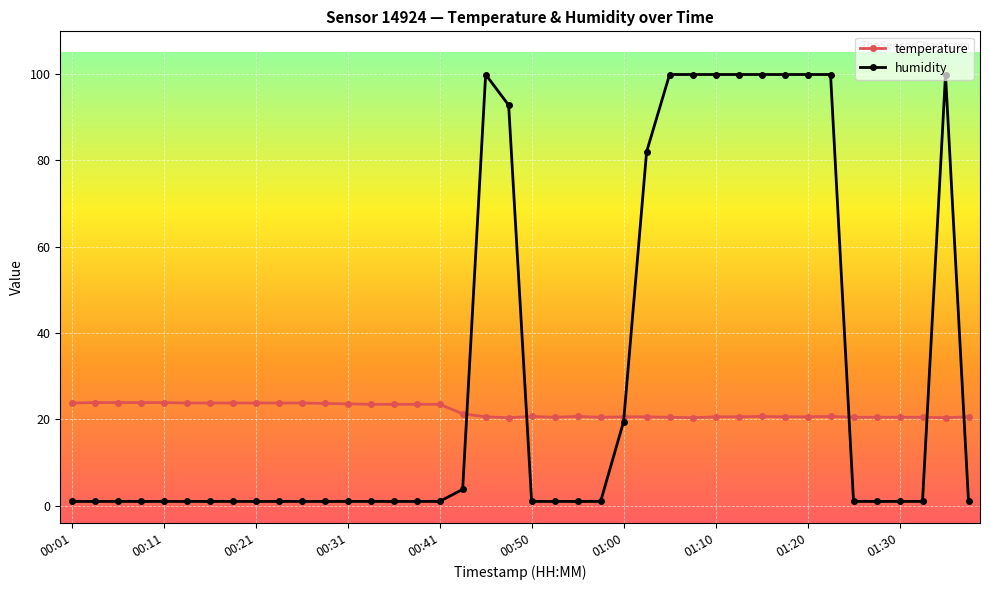

Which series has the largest total across all categories?

humidity